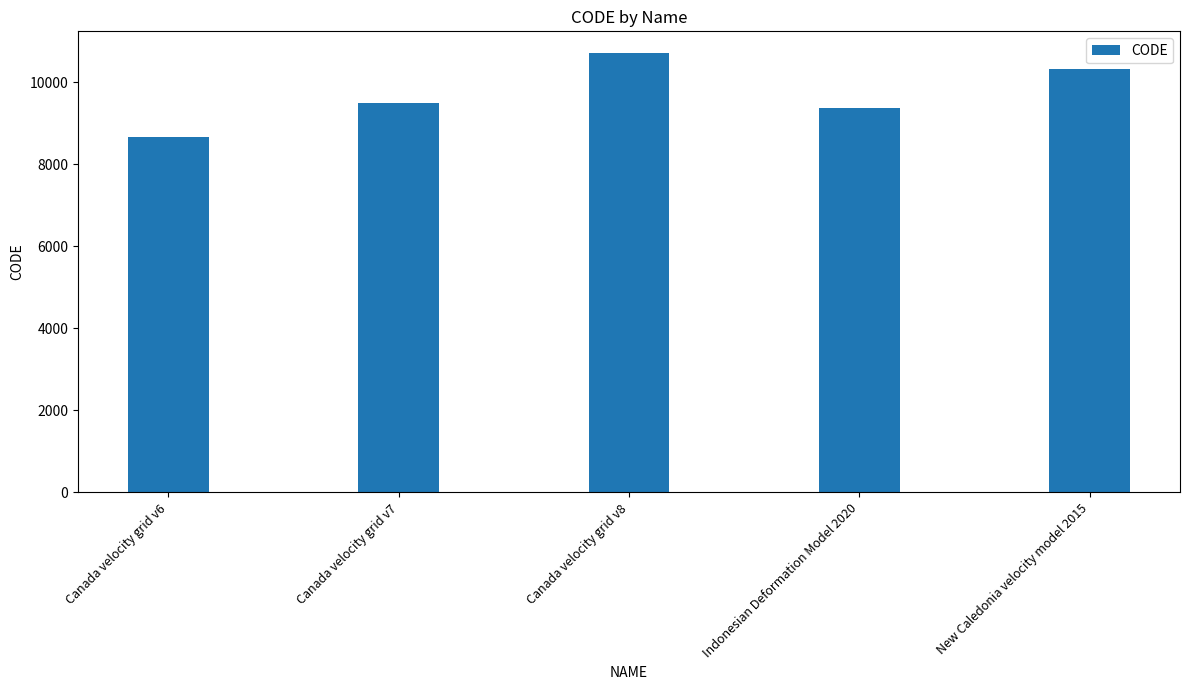

What is the sum of the values at Canada velocity grid v6 and Indonesian Deformation Model 2020?

18051